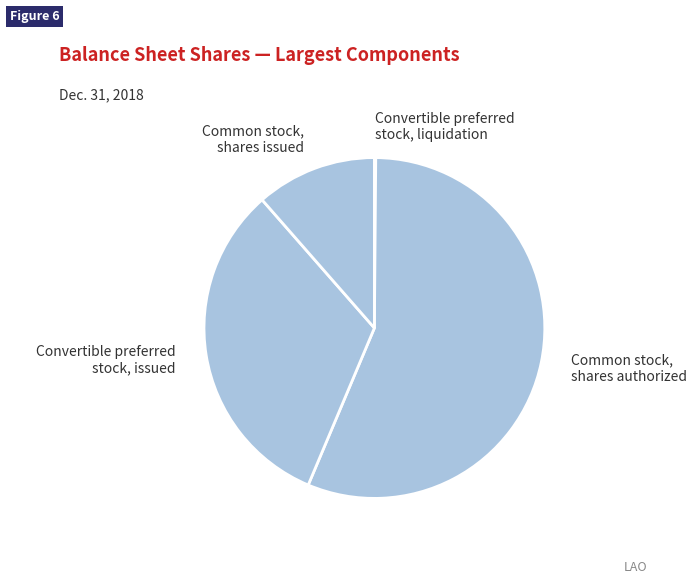

What is the largest slice in the pie chart?

Common stock, shares authorized